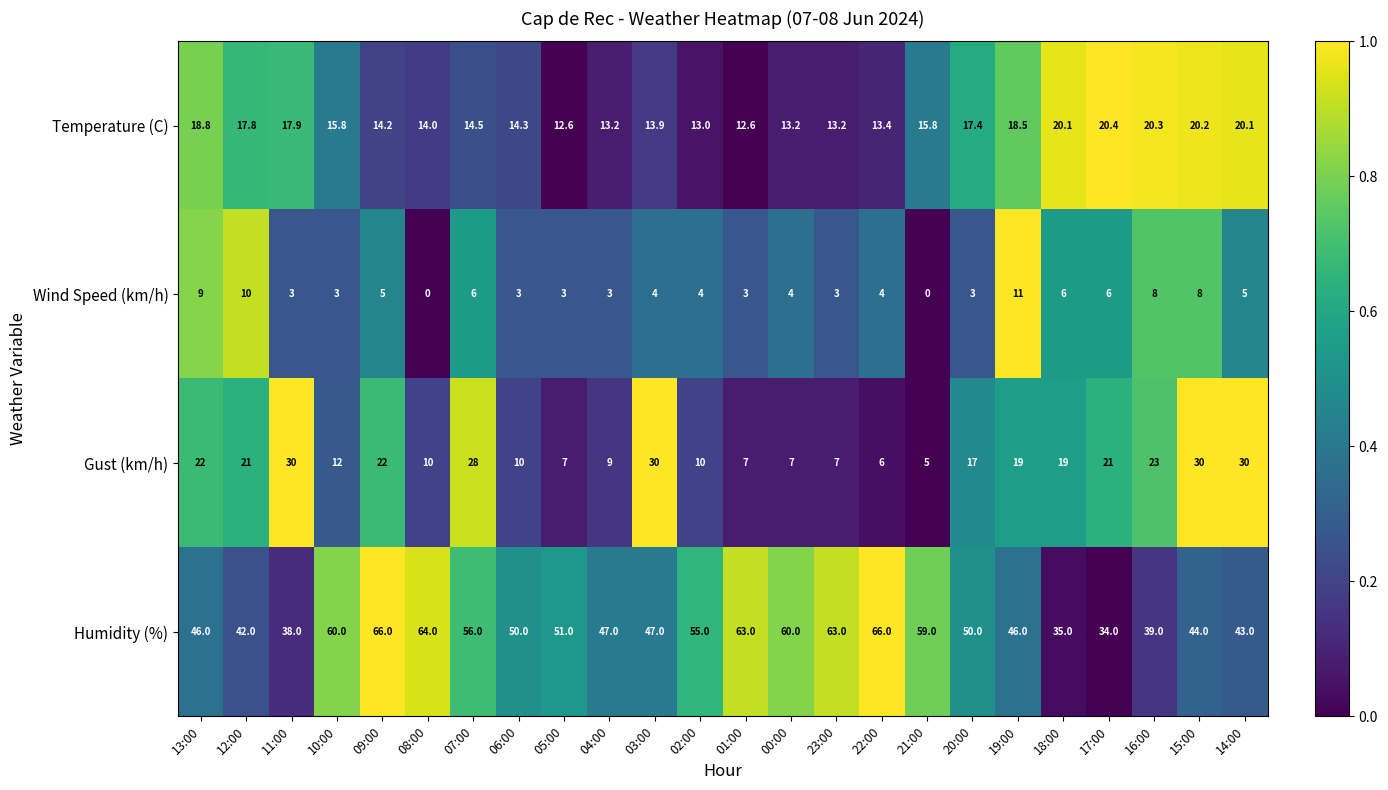

What is the sum of all Humidity (%) values?

1224.0